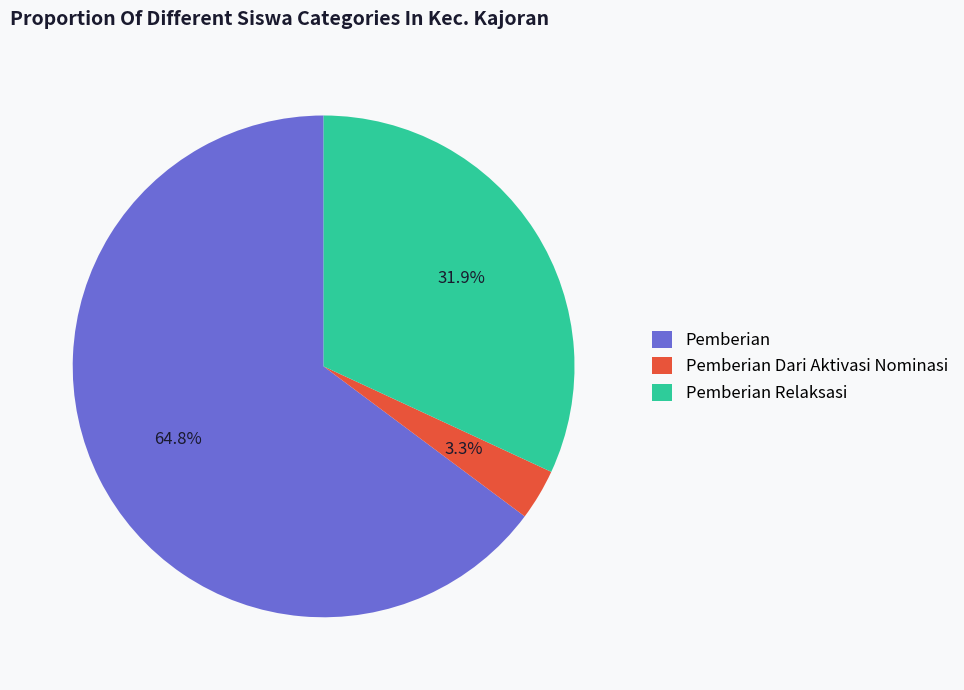

Rank the categories by value from highest to lowest.

Pemberian, Pemberian Relaksasi, Pemberian Dari Aktivasi Nominasi